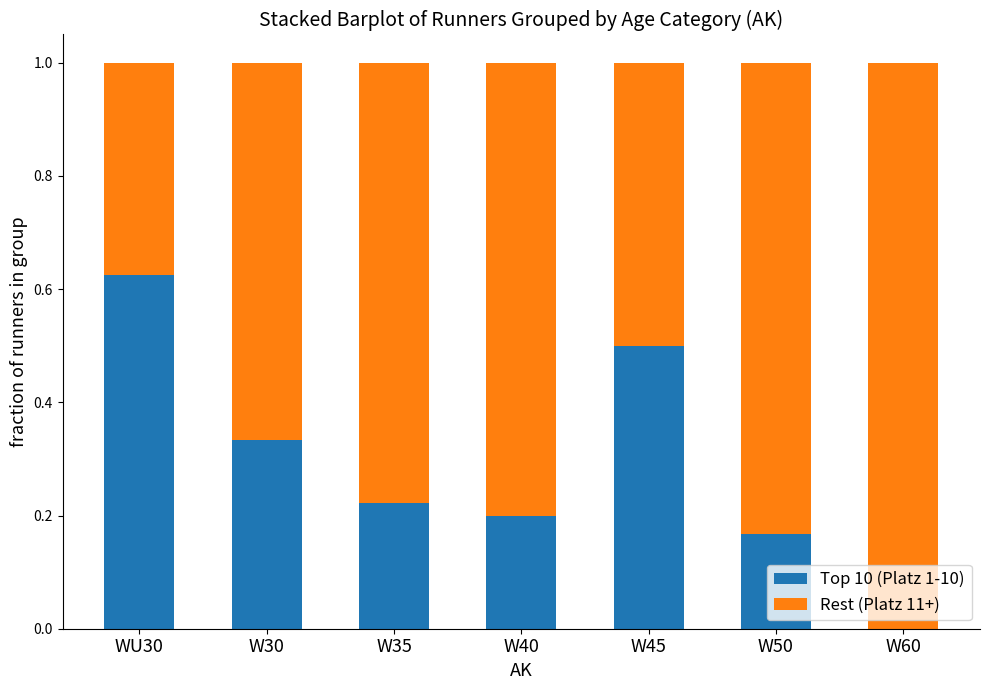

Which category has the highest value in the Top 10 (Platz 1-10) series?

WU30